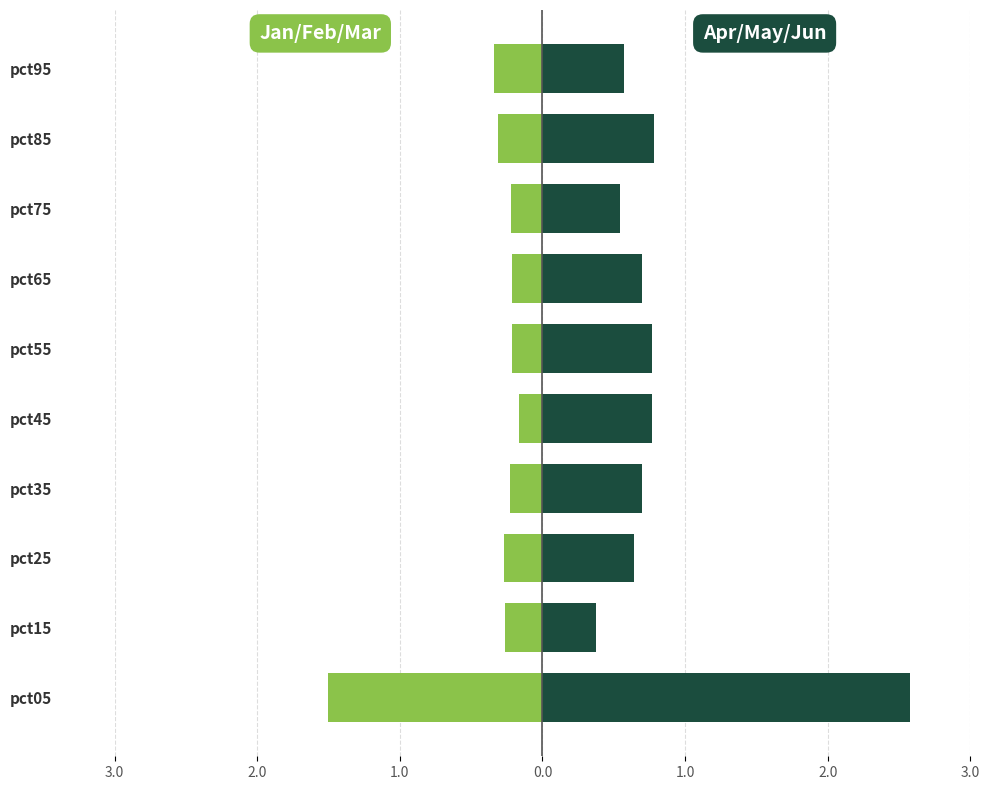

Which series has the largest total across all categories?

Apr/May/Jun